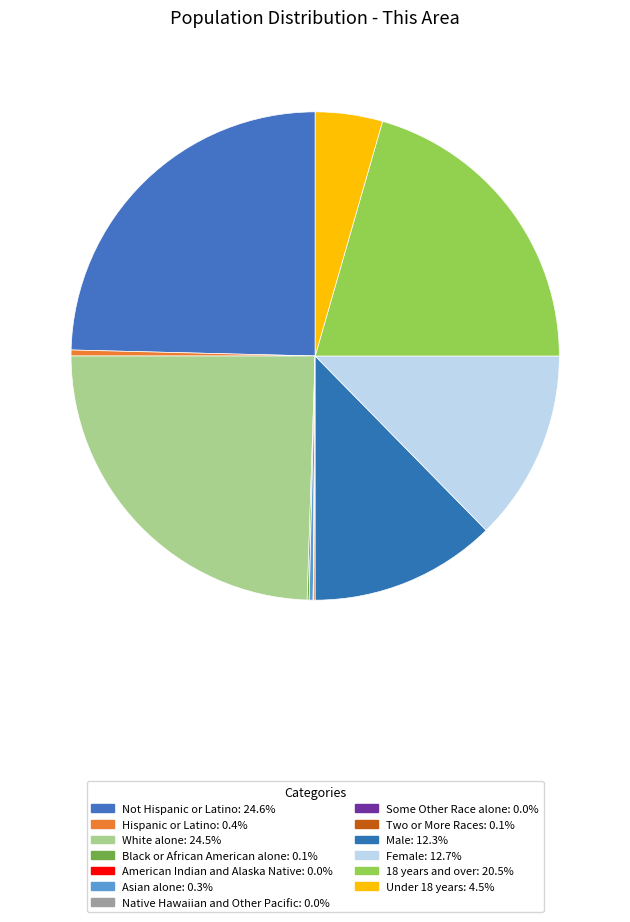

Which slice is the largest?

Not Hispanic or Latino